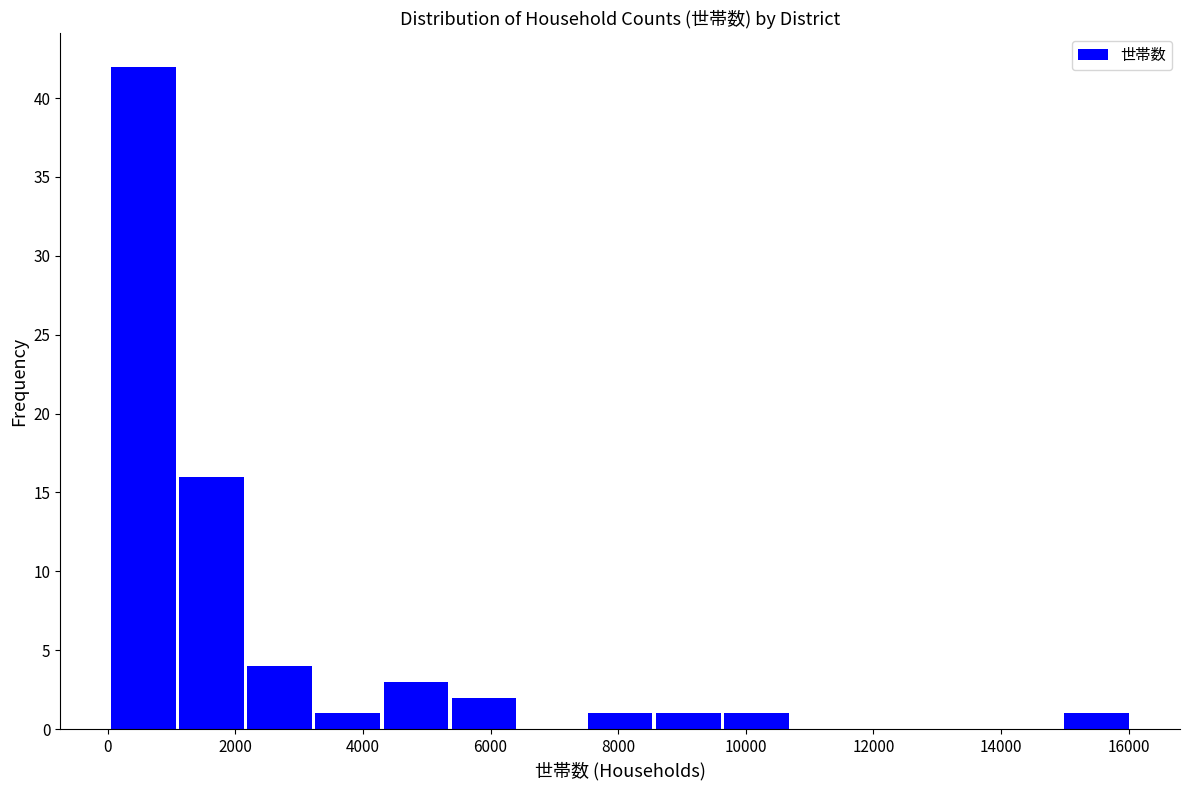

Reading left to right, list every bar in this chart as the range it spans on the x-axis followed by its height. Neither the bar edges nor the heights are printed on the chart, so give them approximately, as read against the axes.

0 to 1000: 42
1000 to 2200: 16
2200 to 3200: 4
3200 to 4200: 1
4200 to 5400: 3
5400 to 6400: 2
6400 to 7400: 0
7400 to 8600: 1
8600 to 9600: 1
9600 to 10600: 1
10600 to 11800: 0
11800 to 12800: 0
12800 to 14000: 0
14000 to 15000: 0
15000 to 16000: 1